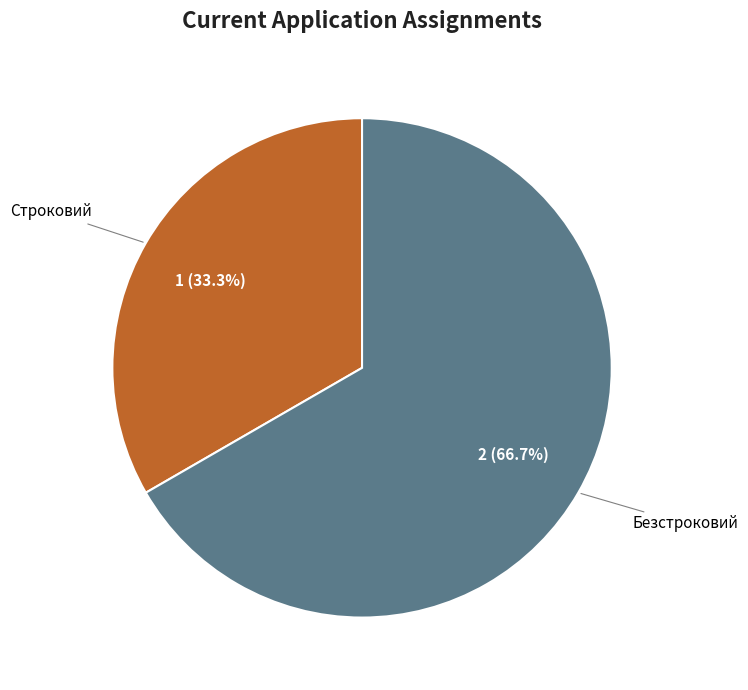

To the nearest percent, what is the difference between the Безстроковий and Строковий slice percentages?

33%